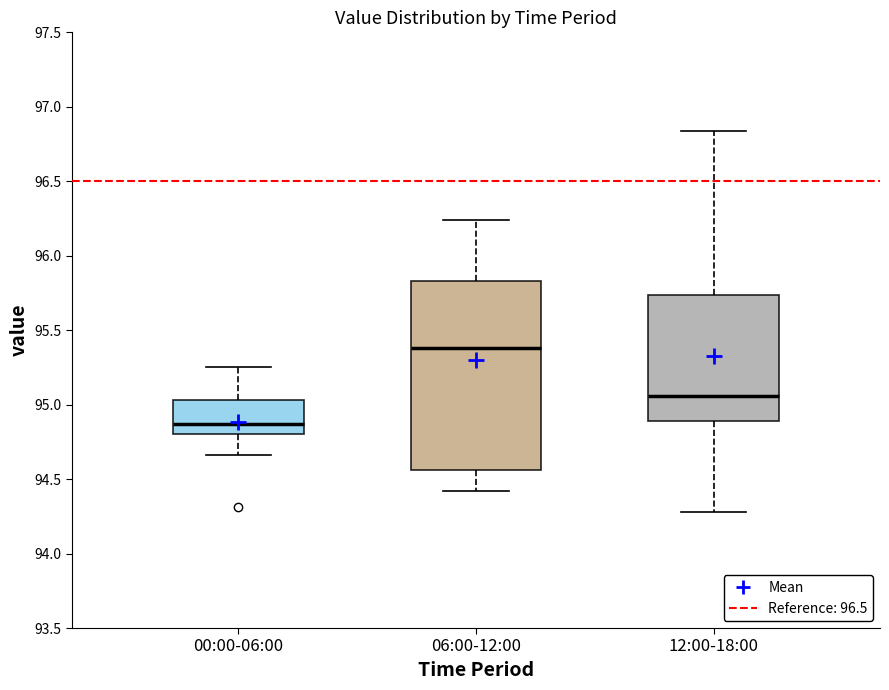

Reading left to right, read every box against the y-axis: the position of its median line, the range the box covers, and the ends of its whiskers. The values are not printed on the chart, so give them approximately, as read against the axis.

00:00-06:00: median 94.85, box 94.80 to 95.05, whiskers 94.65 to 95.25
06:00-12:00: median 95.40, box 94.55 to 95.85, whiskers 94.40 to 96.25
12:00-18:00: median 95.05, box 94.90 to 95.75, whiskers 94.30 to 96.85